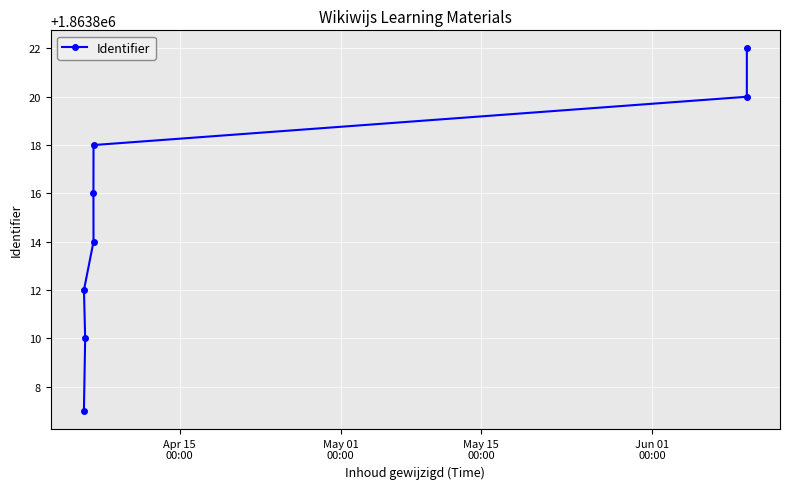

Reading left to right, what are all the values shown in this chart?

1863807	1863812	1863810	1863816	1863814	1863818	1863820	1863822